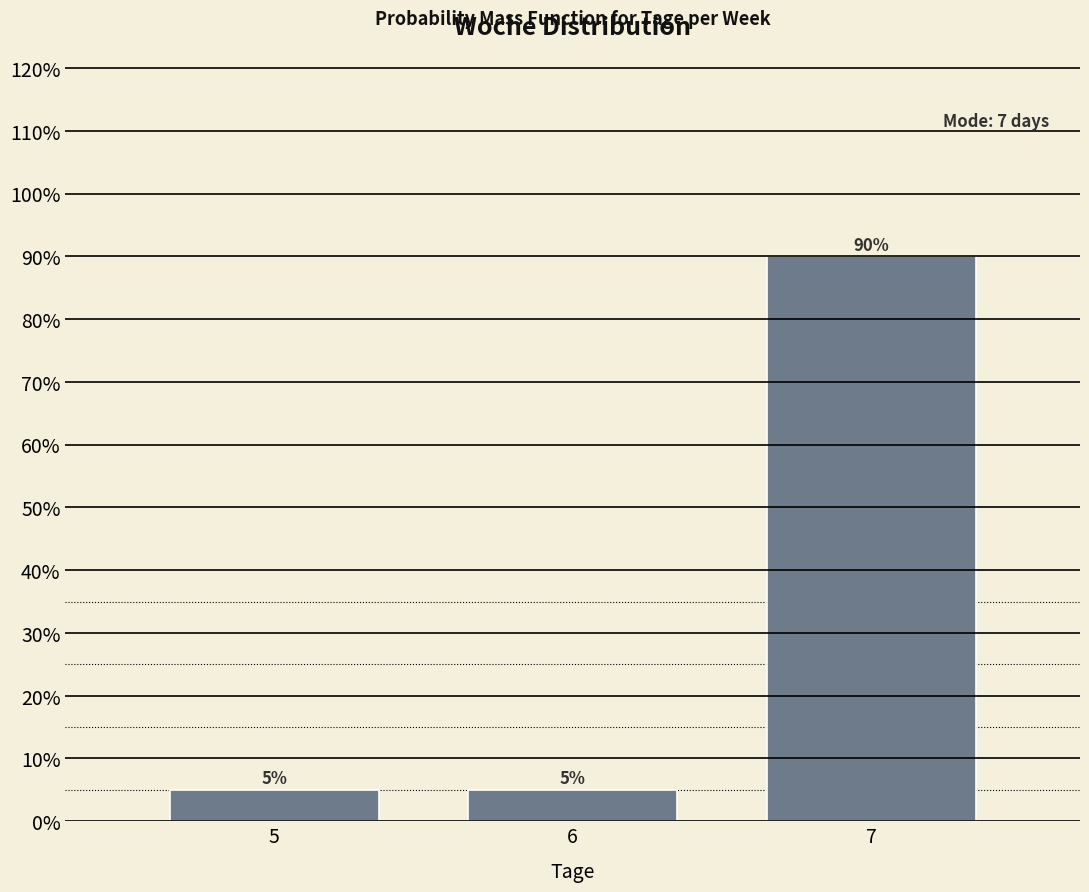

Reading right to left, list all the values displayed in this chart.

90	5	5